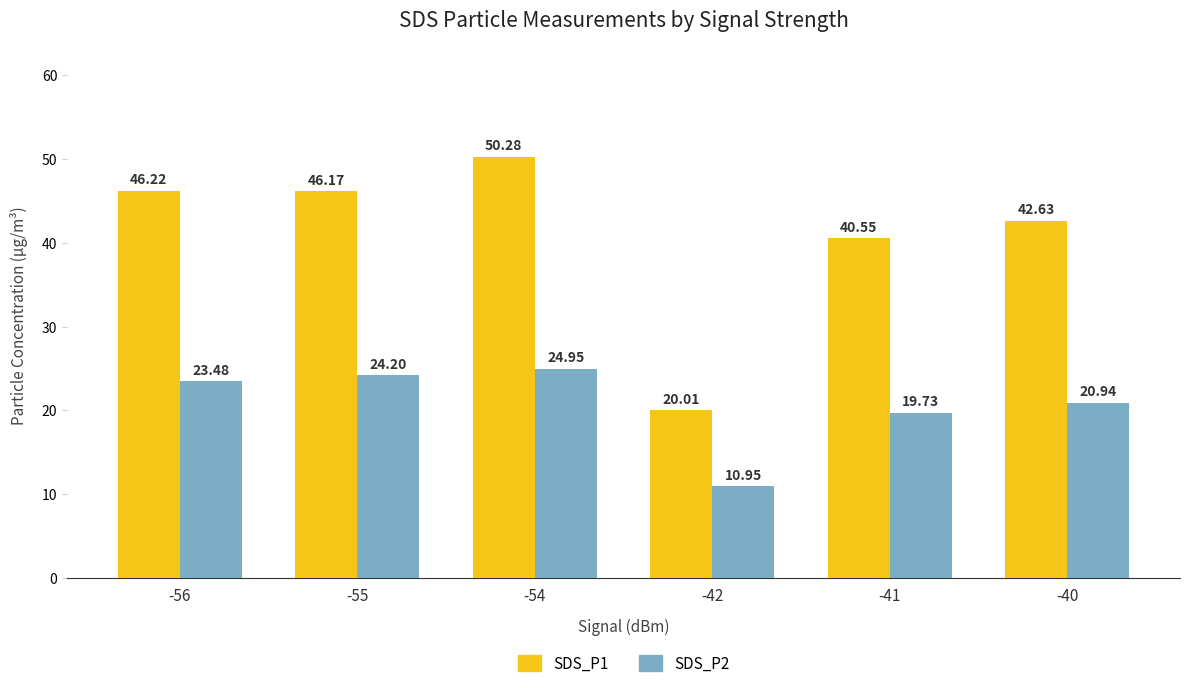

List the labels in order of SDS_P1 value, largest first.

-54, -56, -55, -40, -41, -42